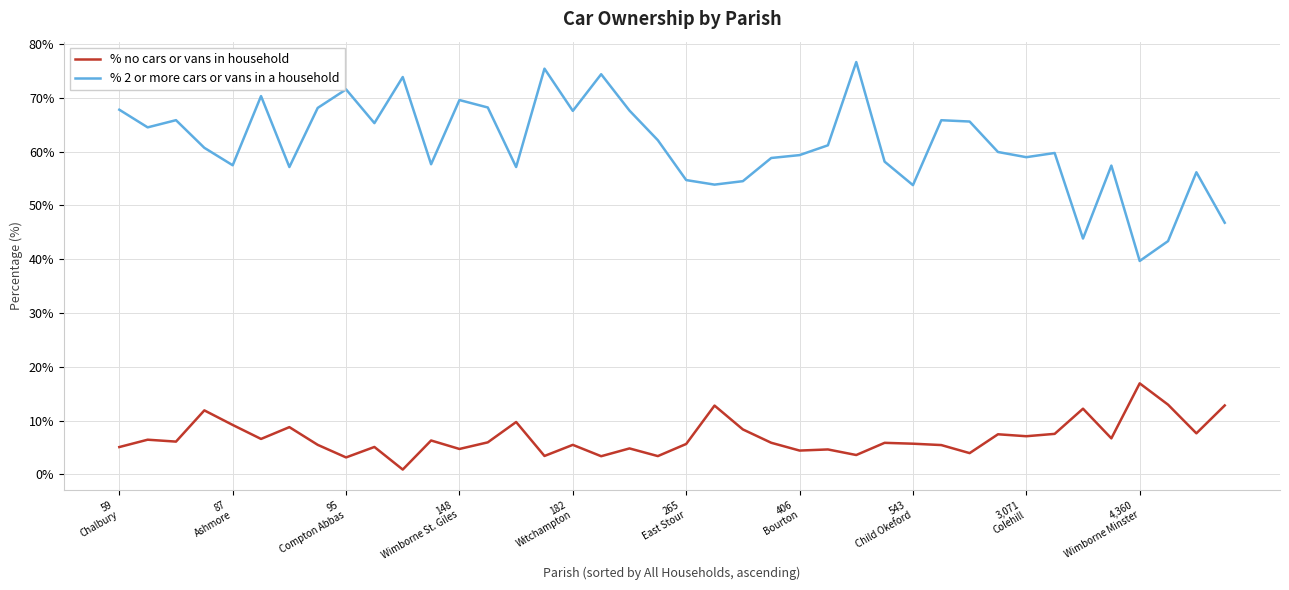

What is the difference between the maximum and minimum values in the % no cars or vans in household series?

16.0